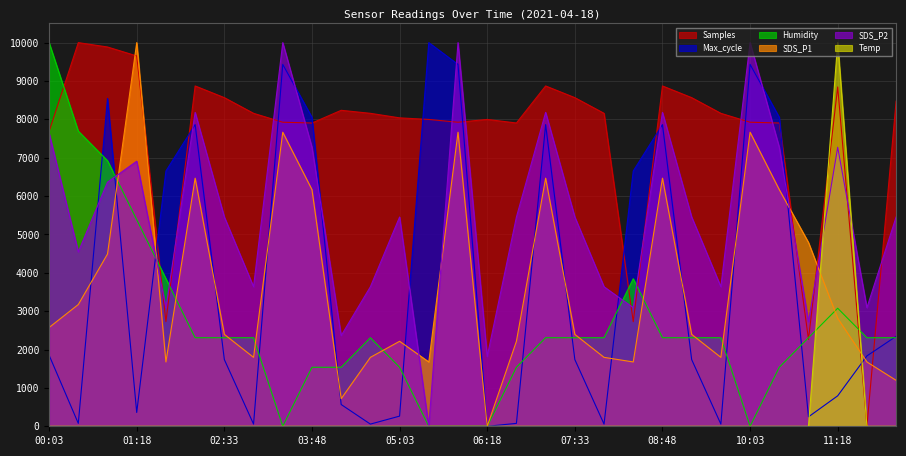

Rank the categories by SDS_P1 value from lowest to highest.

06:18, 04:13, 12:08, 01:43, 05:28, 08:23, 11:43, 02:58, 04:38, 07:58, 09:38, 05:03, 06:43, 02:33, 07:33, 09:13, 00:03, 11:18, 00:28, 00:53, 10:53, 03:48, 10:28, 02:08, 07:08, 08:48, 03:23, 05:53, 10:03, 01:18